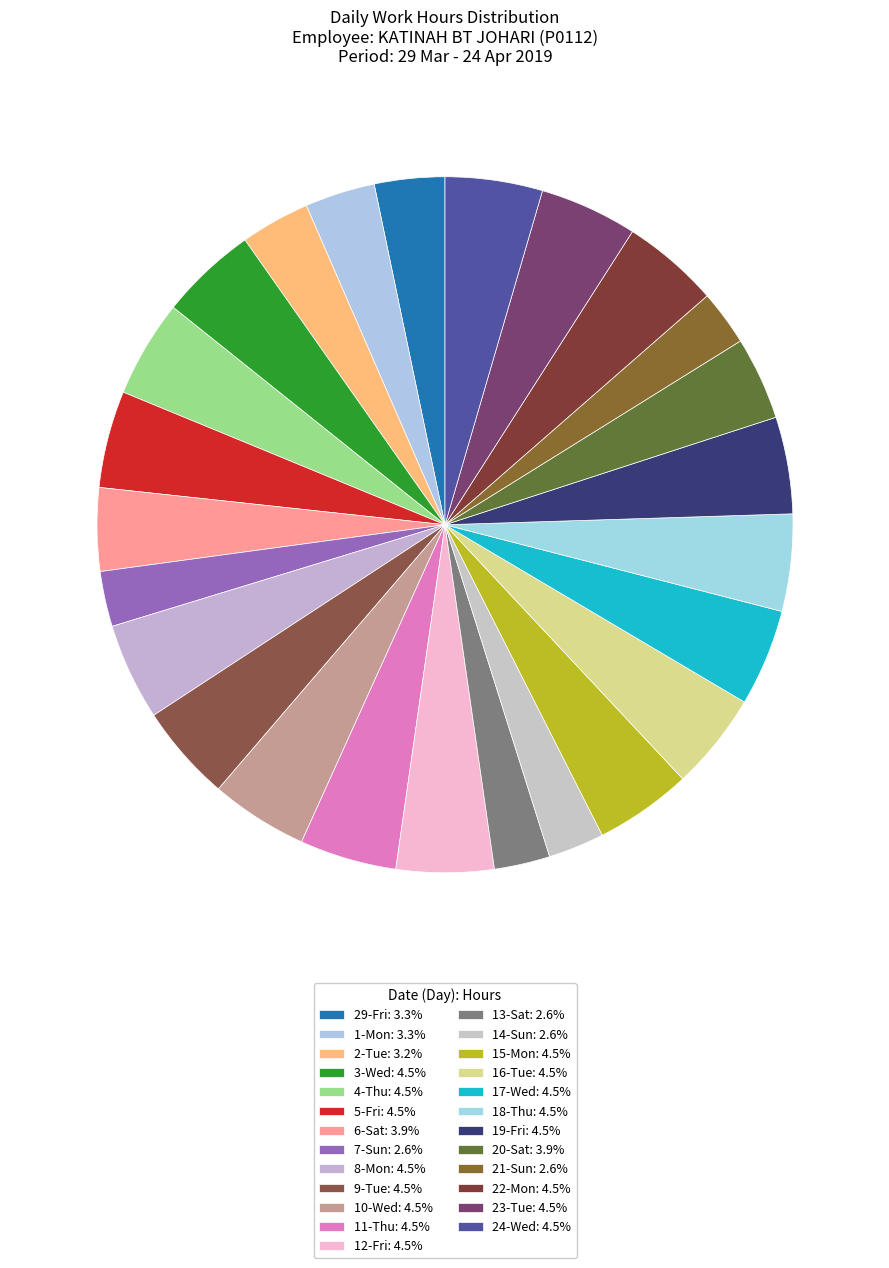

Is it true that 3-Wed is 5% of the pie?

True